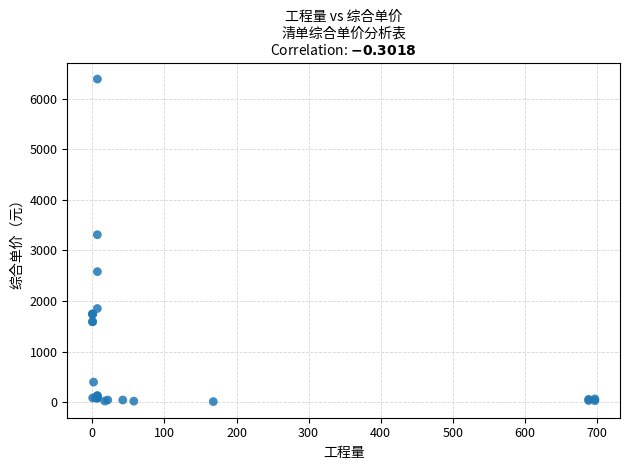

What Y value in the scatter plot is closest to 3198?

3308.6